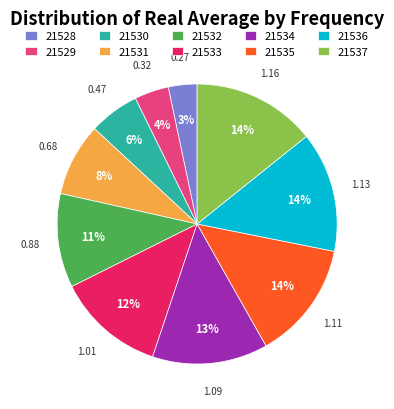

Which category has the smallest portion of the pie?

21528